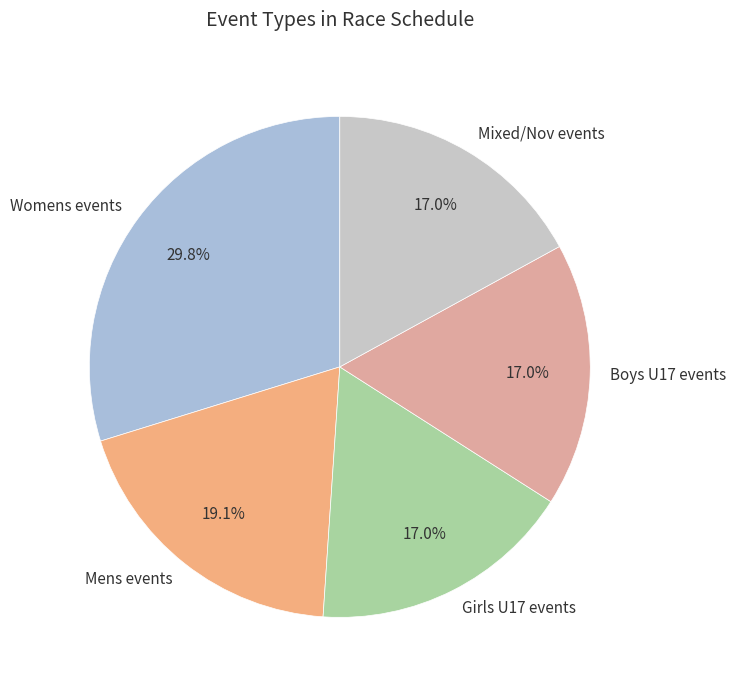

Does any single category account for the majority?

No